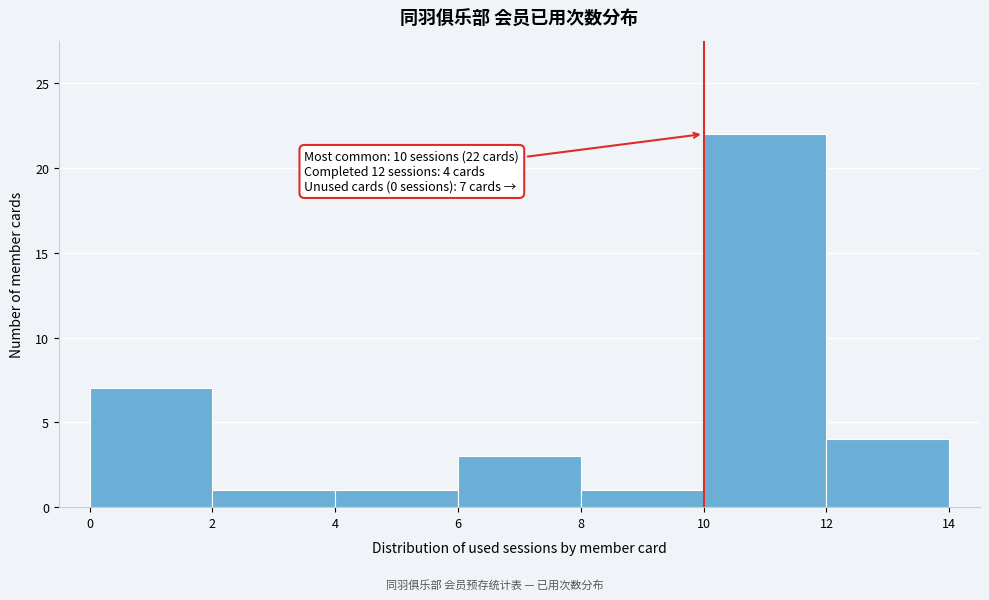

Over which range of the x-axis is the bar tallest?

10 to 12